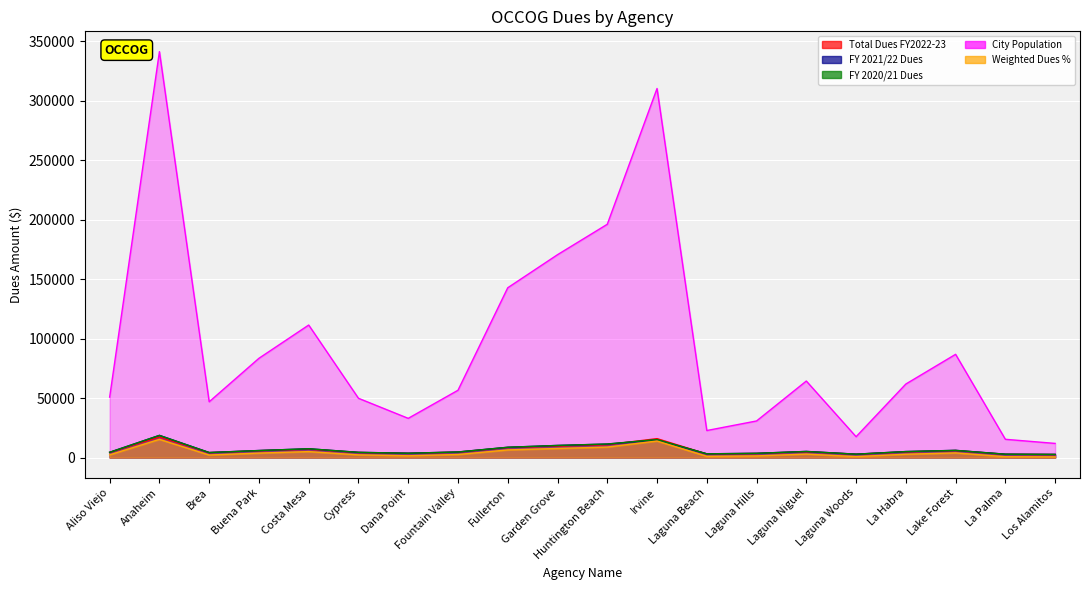

How many interior local valleys does the Weighted Dues % series have?

4